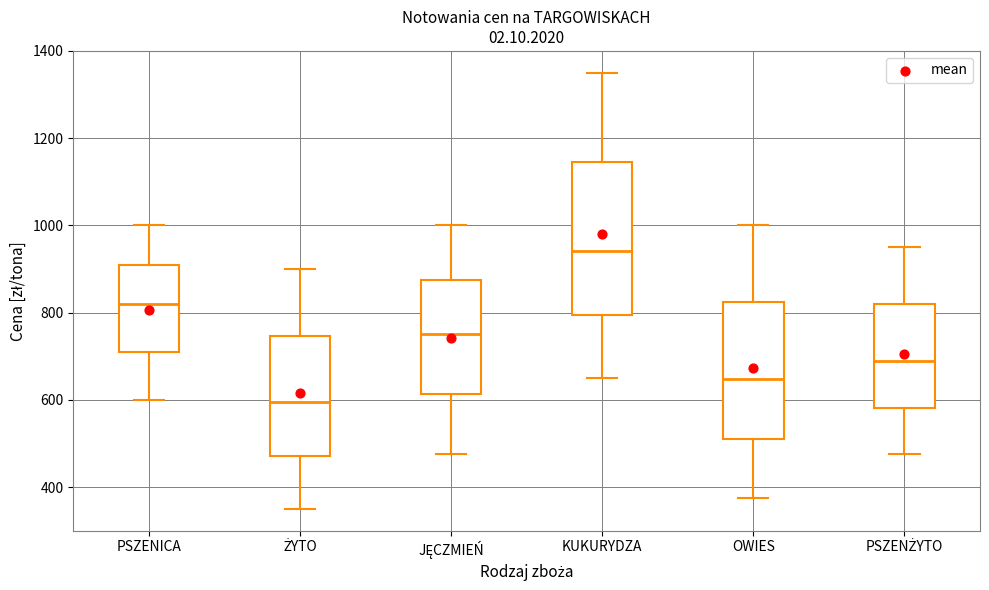

Which box's median line is the lowest?

ŻYTO